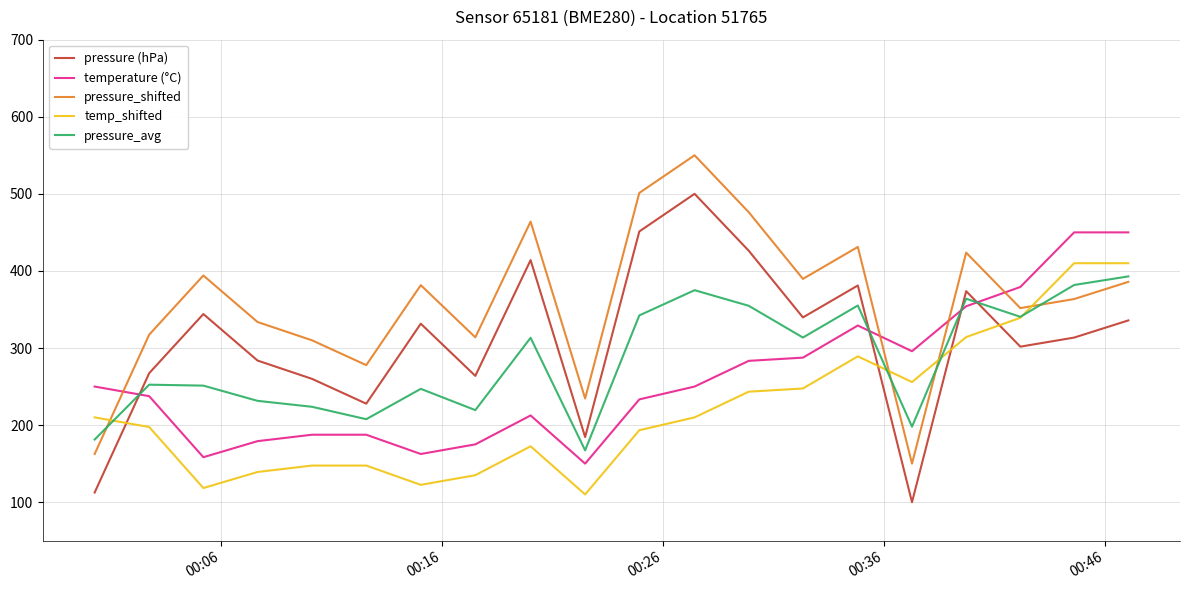

Rank the series by their average value, from highest to lowest.

pressure_shifted, pressure (hPa), pressure_avg, temperature (°C), temp_shifted